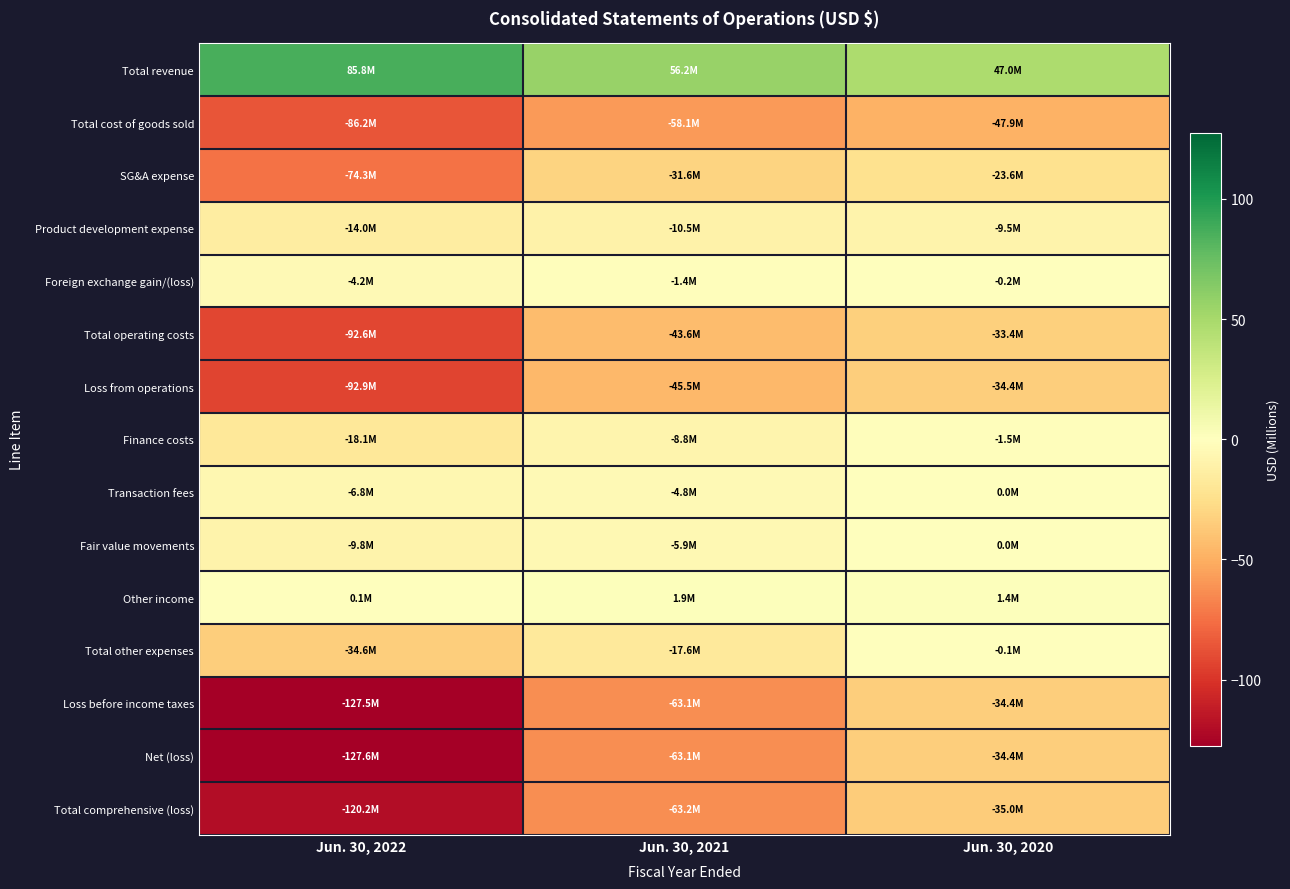

Reading right to left, extract all data points from this chart.

Total revenue: Jun. 30, 2020=47.0	Jun. 30, 2021=56.2	Jun. 30, 2022=85.8
Total cost of goods sold: Jun. 30, 2020=-47.9	Jun. 30, 2021=-58.1	Jun. 30, 2022=-86.2
SG&A expense: Jun. 30, 2020=-23.6	Jun. 30, 2021=-31.6	Jun. 30, 2022=-74.3
Product development expense: Jun. 30, 2020=-9.5	Jun. 30, 2021=-10.5	Jun. 30, 2022=-14.0
Foreign exchange gain/(loss): Jun. 30, 2020=-0.2	Jun. 30, 2021=-1.4	Jun. 30, 2022=-4.2
Total operating costs: Jun. 30, 2020=-33.4	Jun. 30, 2021=-43.6	Jun. 30, 2022=-92.6
Loss from operations: Jun. 30, 2020=-34.4	Jun. 30, 2021=-45.5	Jun. 30, 2022=-92.9
Finance costs: Jun. 30, 2020=-1.5	Jun. 30, 2021=-8.8	Jun. 30, 2022=-18.1
Transaction fees: Jun. 30, 2020=0.0	Jun. 30, 2021=-4.8	Jun. 30, 2022=-6.8
Fair value movements: Jun. 30, 2020=0.0	Jun. 30, 2021=-5.9	Jun. 30, 2022=-9.8
Other income: Jun. 30, 2020=1.4	Jun. 30, 2021=1.9	Jun. 30, 2022=0.1
Total other expenses: Jun. 30, 2020=-0.1	Jun. 30, 2021=-17.6	Jun. 30, 2022=-34.6
Loss before income taxes: Jun. 30, 2020=-34.4	Jun. 30, 2021=-63.1	Jun. 30, 2022=-127.5
Net (loss): Jun. 30, 2020=-34.4	Jun. 30, 2021=-63.1	Jun. 30, 2022=-127.6
Total comprehensive (loss): Jun. 30, 2020=-35.0	Jun. 30, 2021=-63.2	Jun. 30, 2022=-120.2